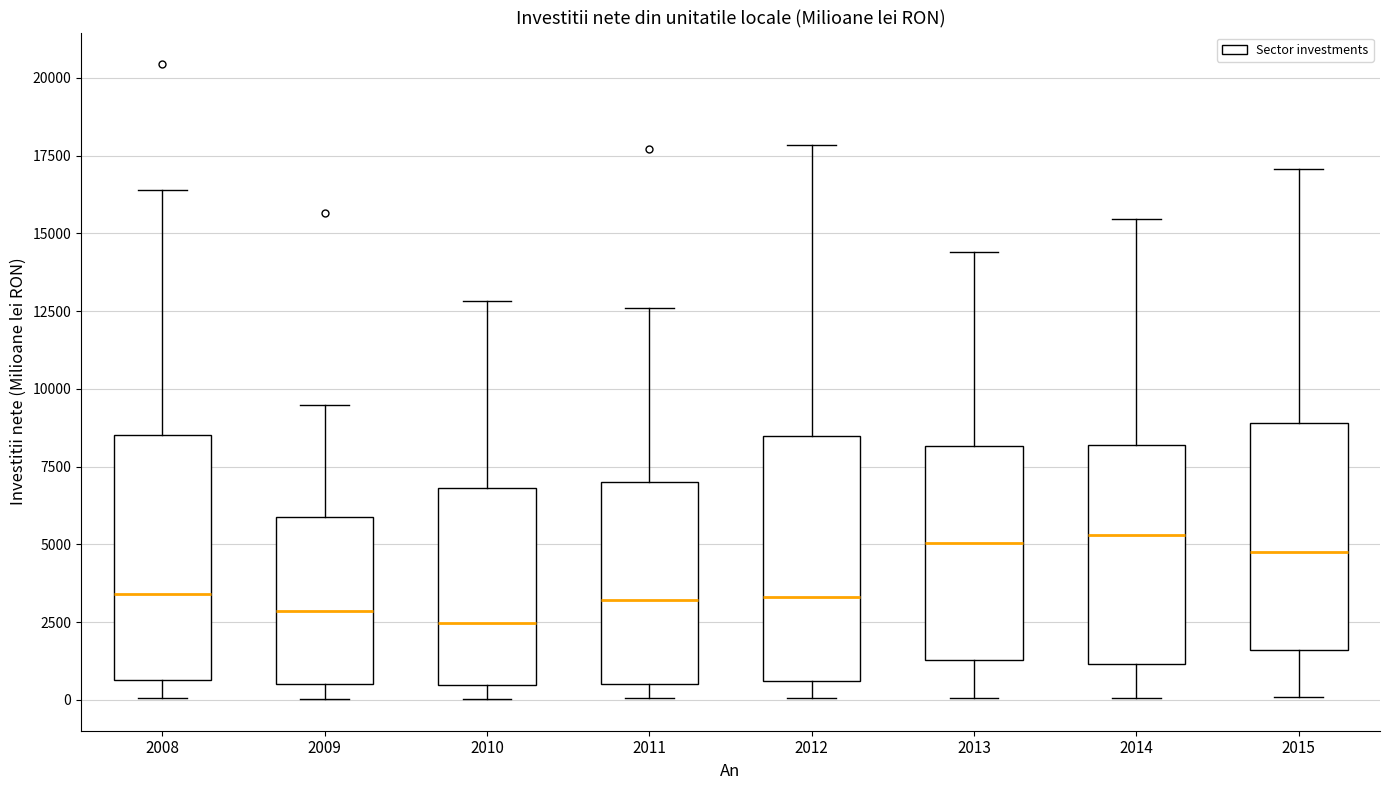

Reading left to right, transcribe this box plot: for each box, give where its median line is, the range the box spans, and where its two whiskers end, as read against the y-axis. The values are not printed on the chart, so give them approximately, as read against the axis.

2008: median 3500, box 500 to 8500, whiskers 0 to 16500
2009: median 3000, box 500 to 6000, whiskers 0 to 9500
2010: median 2500, box 500 to 7000, whiskers 0 to 13000
2011: median 3000, box 500 to 7000, whiskers 0 to 12500
2012: median 3500, box 500 to 8500, whiskers 0 to 18000
2013: median 5000, box 1500 to 8000, whiskers 0 to 14500
2014: median 5500, box 1000 to 8000, whiskers 0 to 15500
2015: median 5000, box 1500 to 9000, whiskers 0 to 17000